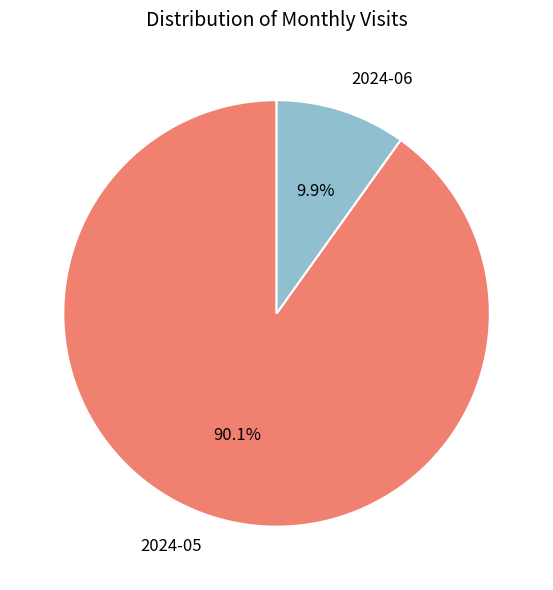

Do 2024-05 and 2024-06 together represent more than half of the pie?

Yes